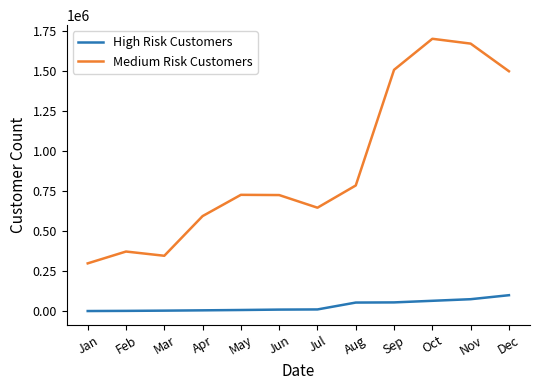

List the series in order of their peak value, highest first.

Medium Risk Customers, High Risk Customers